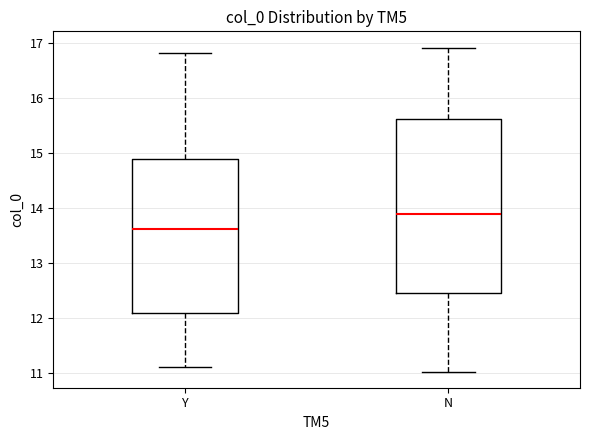

Comparing the boxes themselves (not the whiskers), which one is the tallest?

N